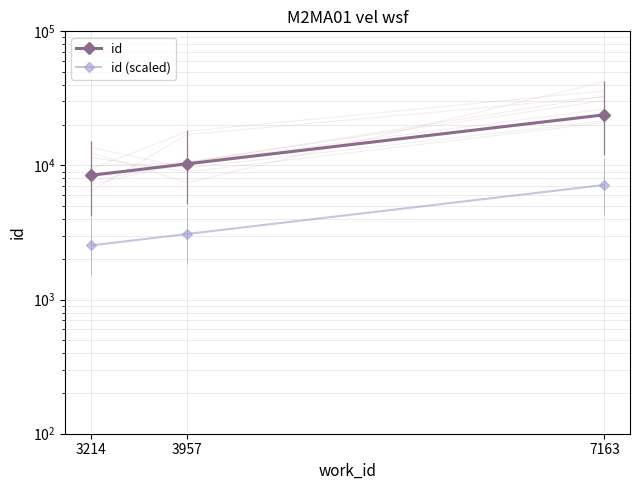

What is the maximum value for id (scaled)?

7158.9